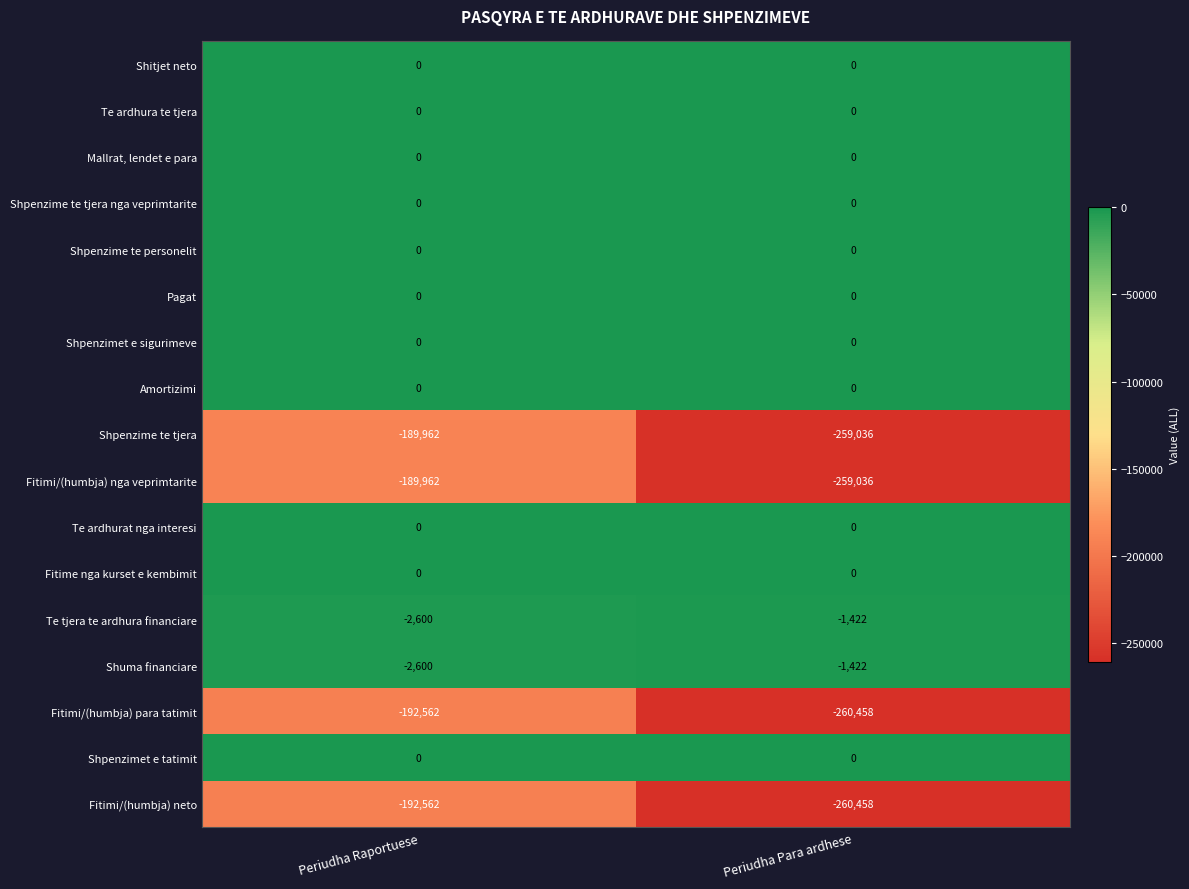

Rank the categories by Fitimi/(humbja) nga veprimtarite value from lowest to highest.

Periudha Para ardhese, Periudha Raportuese